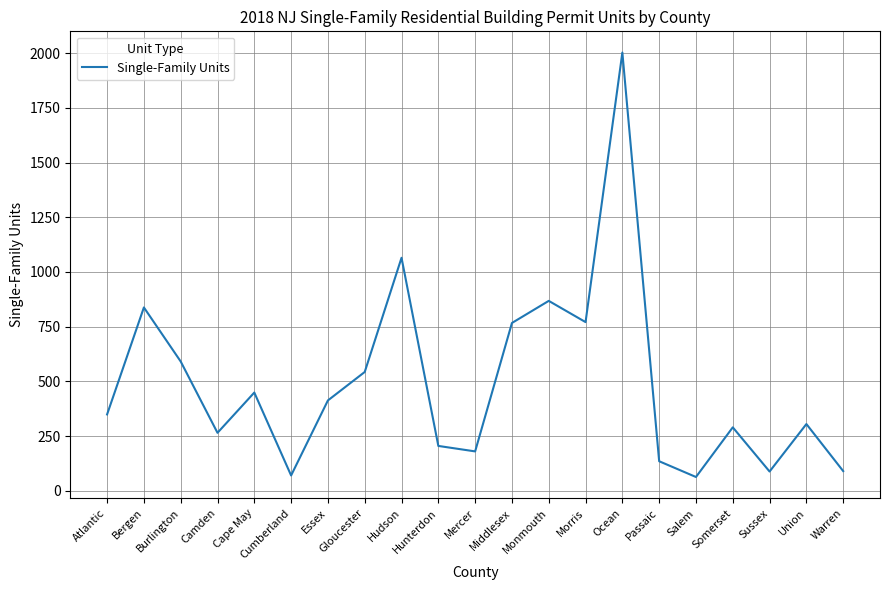

Read the value at Cumberland.

70